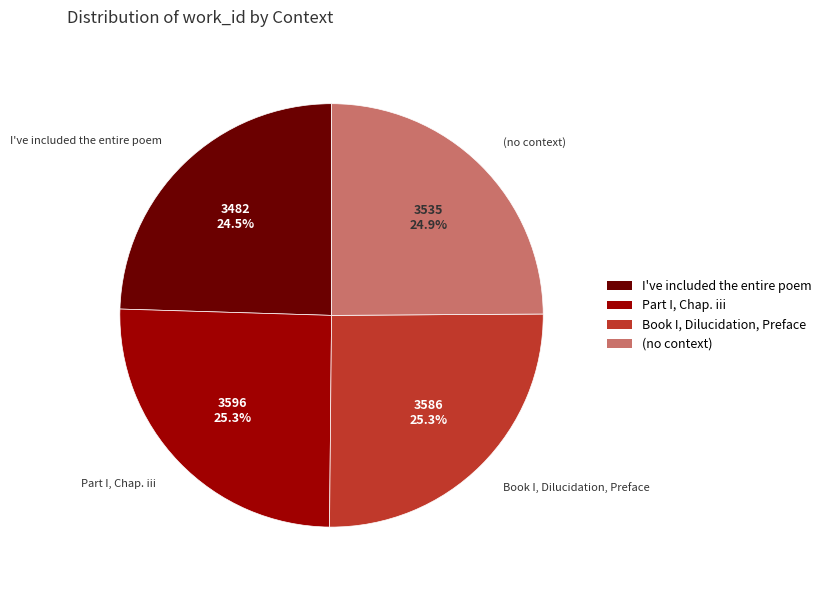

Is Part I, Chap. iii the majority of the pie?

No